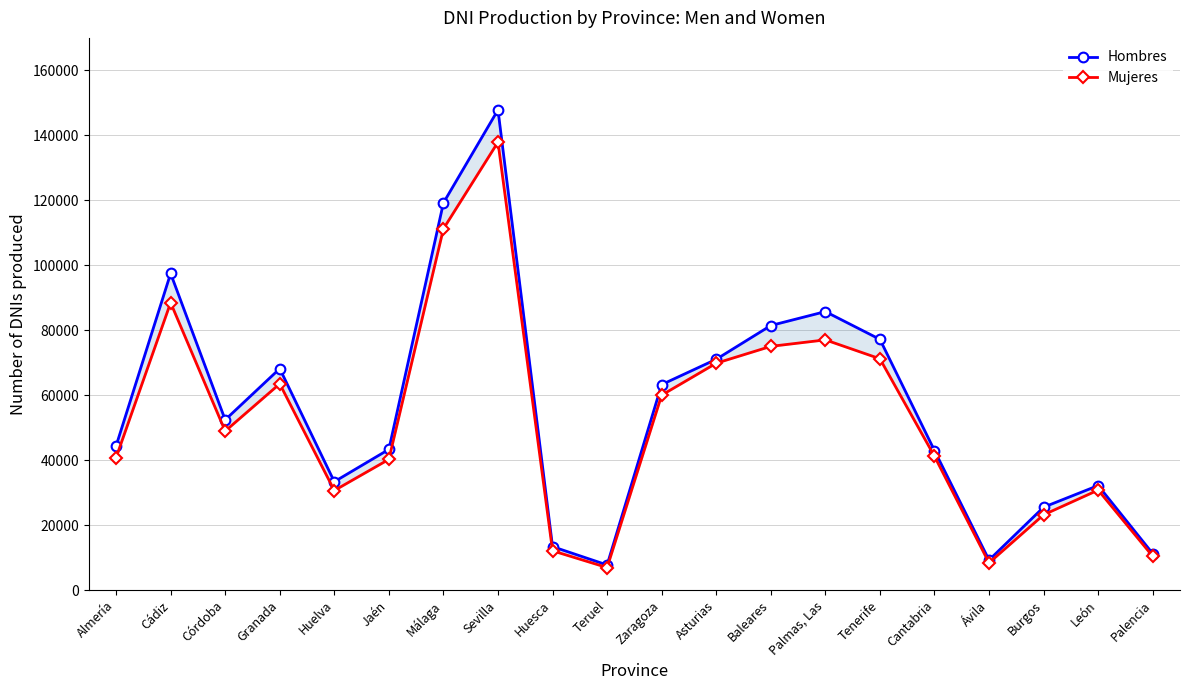

How many distinct data groups are displayed?

2